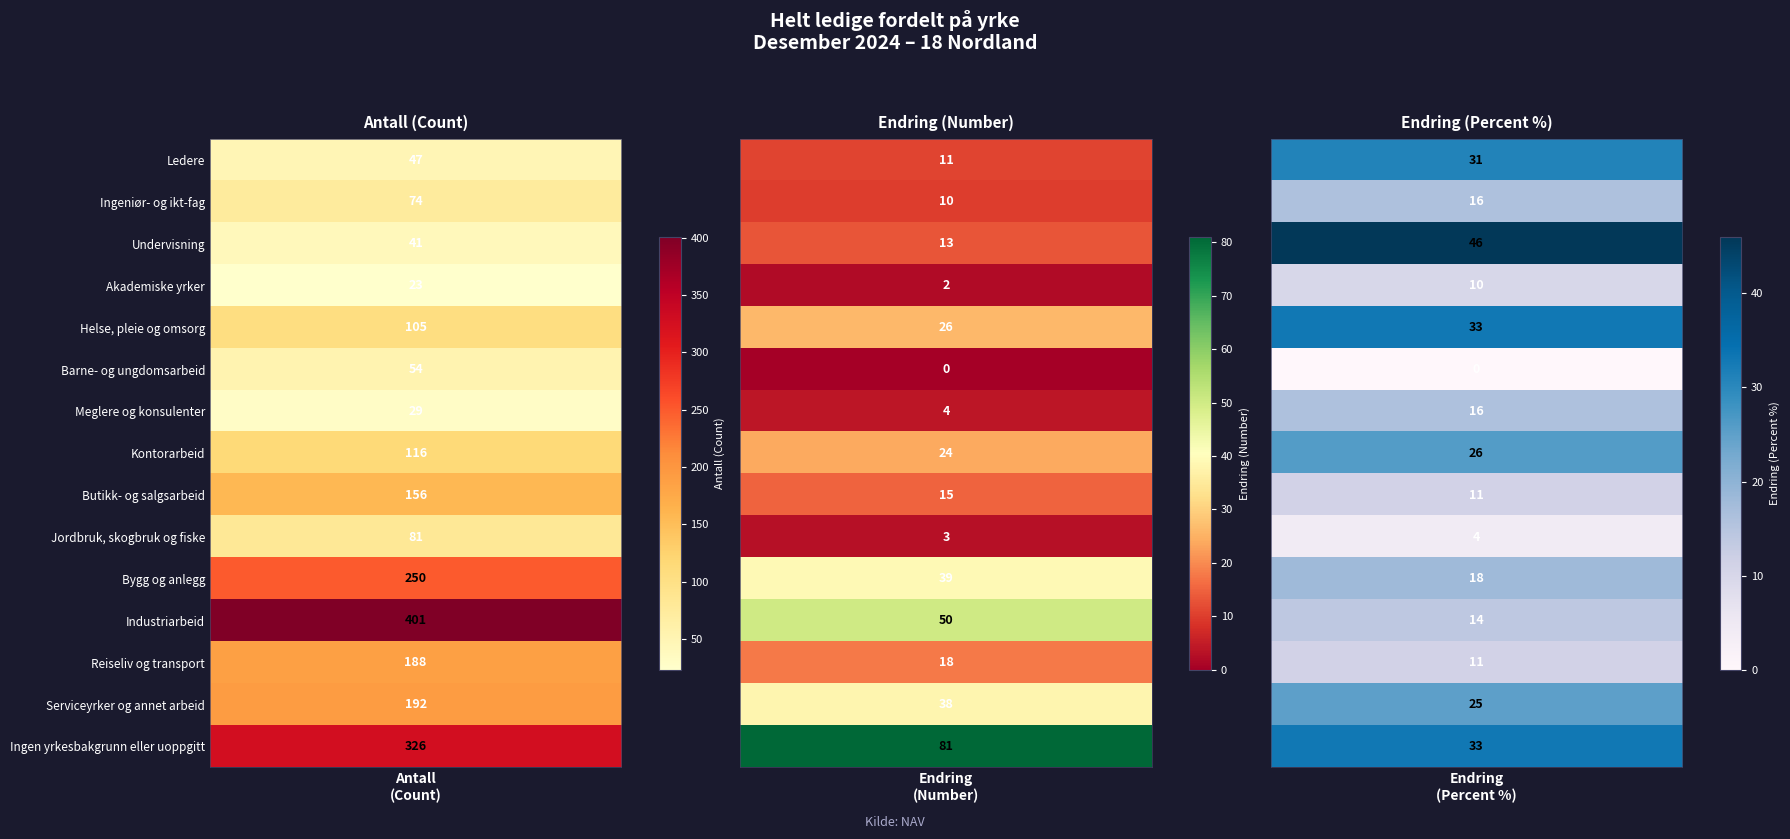

The Reiseliv og transport series shows 258 at Ledere. True or false?

False